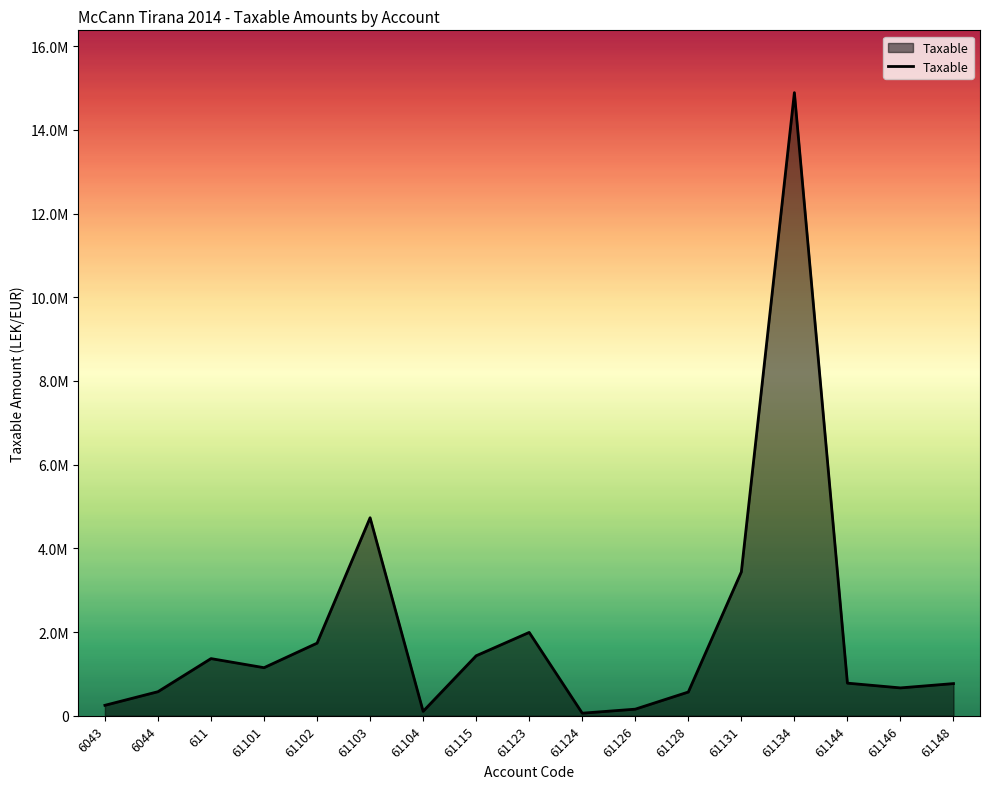

Is this an area chart (filled region under the line)?

Yes